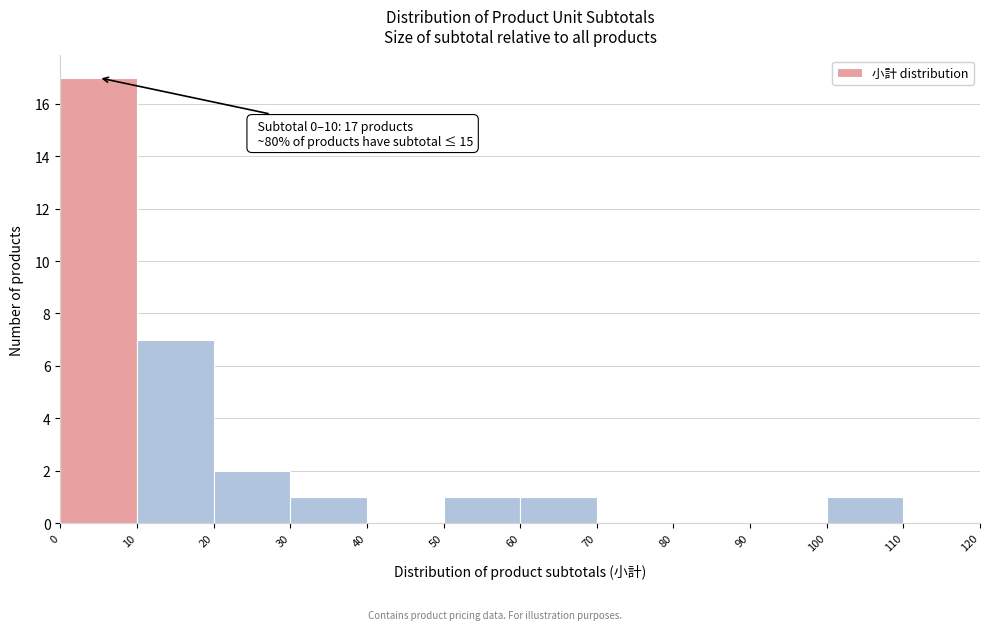

Which range on the x-axis has the tallest bar?

0 to 10